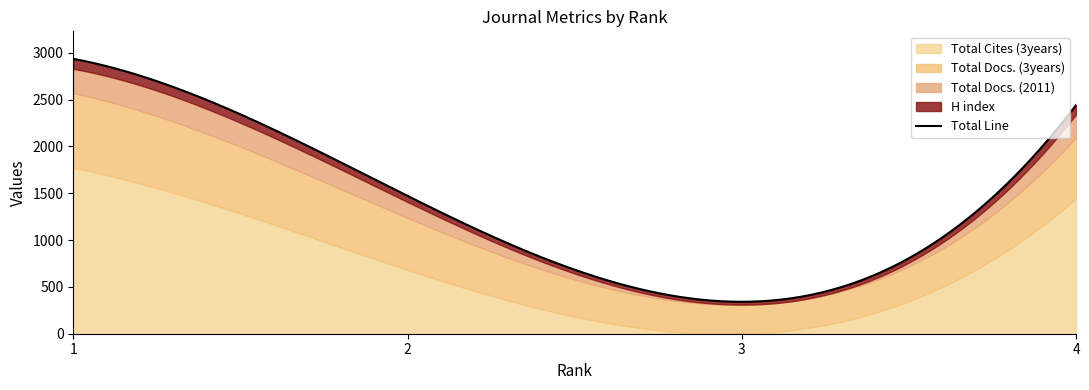

Does the chart have visible grid lines?

No